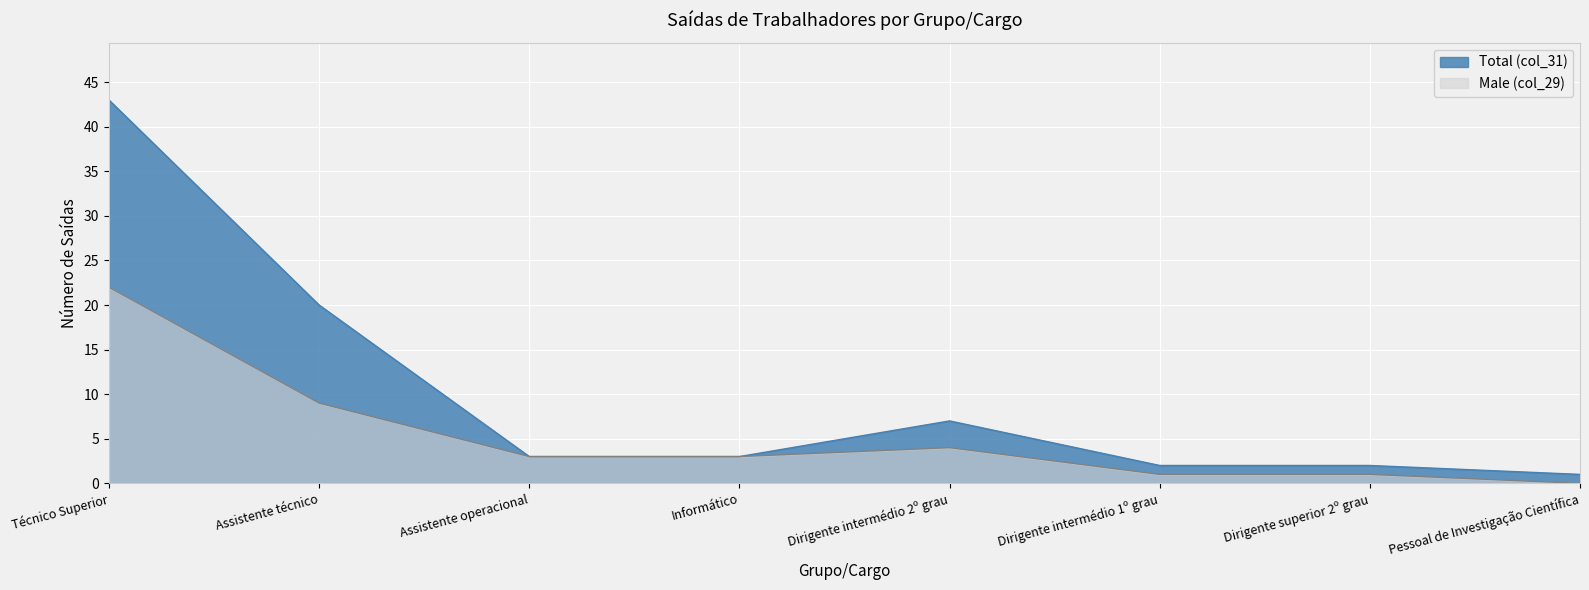

List the series in order of their peak value, lowest first.

Male (col_29), Total (col_31)